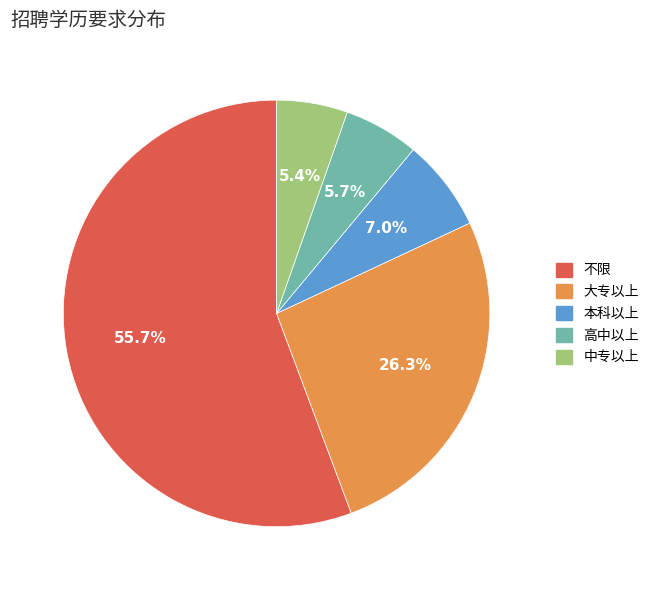

To the nearest percent, what is the difference between the 大专以上 and 高中以上 slice percentages?

21%